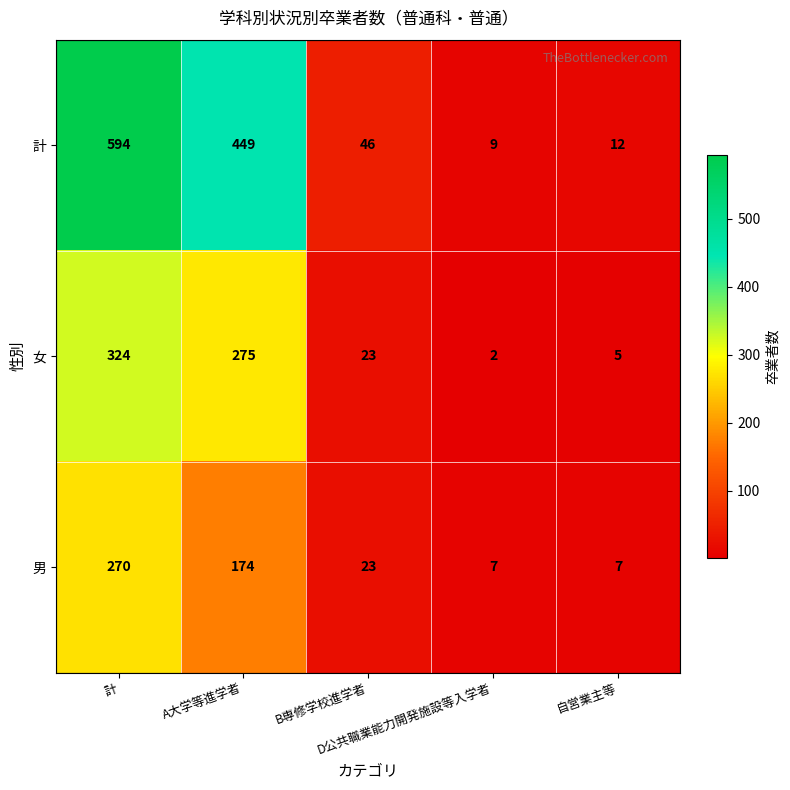

What is the difference between the second highest and second lowest values in the 男 series?

167